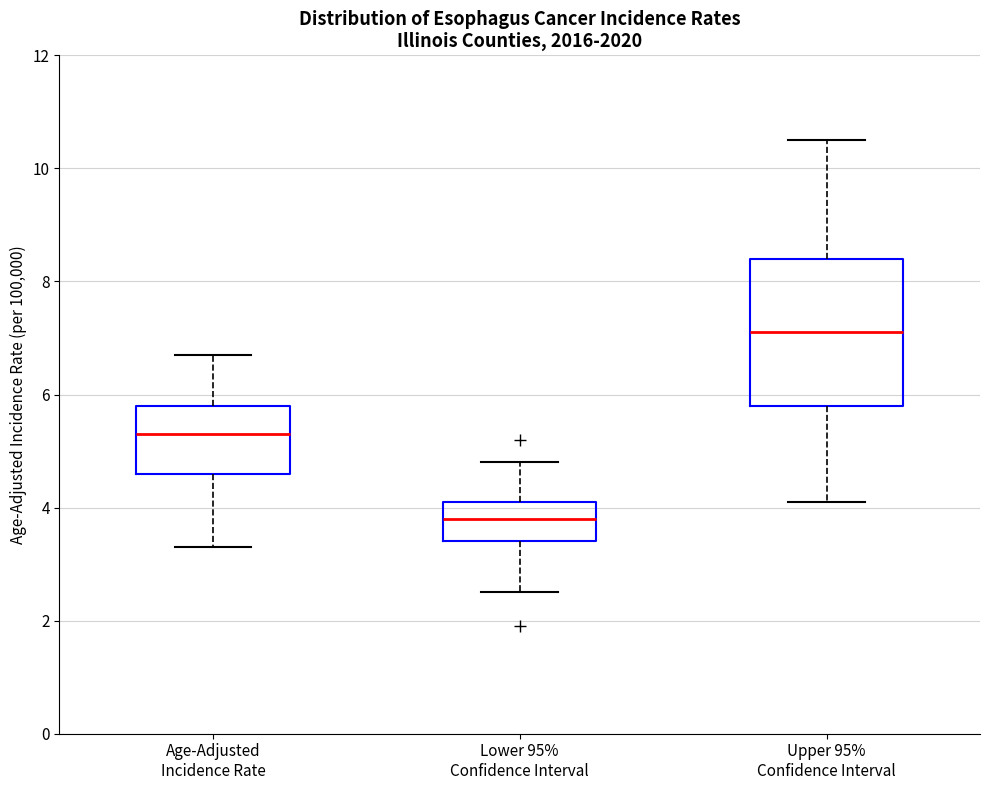

Reading left to right, read every box against the y-axis: the position of its median line, the range the box covers, and the ends of its whiskers. The values are not printed on the chart, so give them approximately, as read against the axis.

Age-Adjusted Incidence Rate: median 5.4, box 4.6 to 5.8, whiskers 3.4 to 6.8
Lower 95% Confidence Interval: median 3.8, box 3.4 to 4.2, whiskers 2.6 to 4.8
Upper 95% Confidence Interval: median 7.2, box 5.8 to 8.4, whiskers 4.2 to 10.6